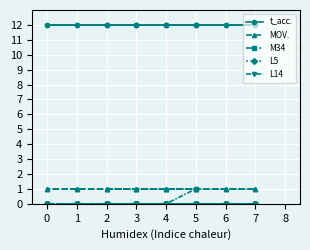

How many distinct data groups are displayed?

5